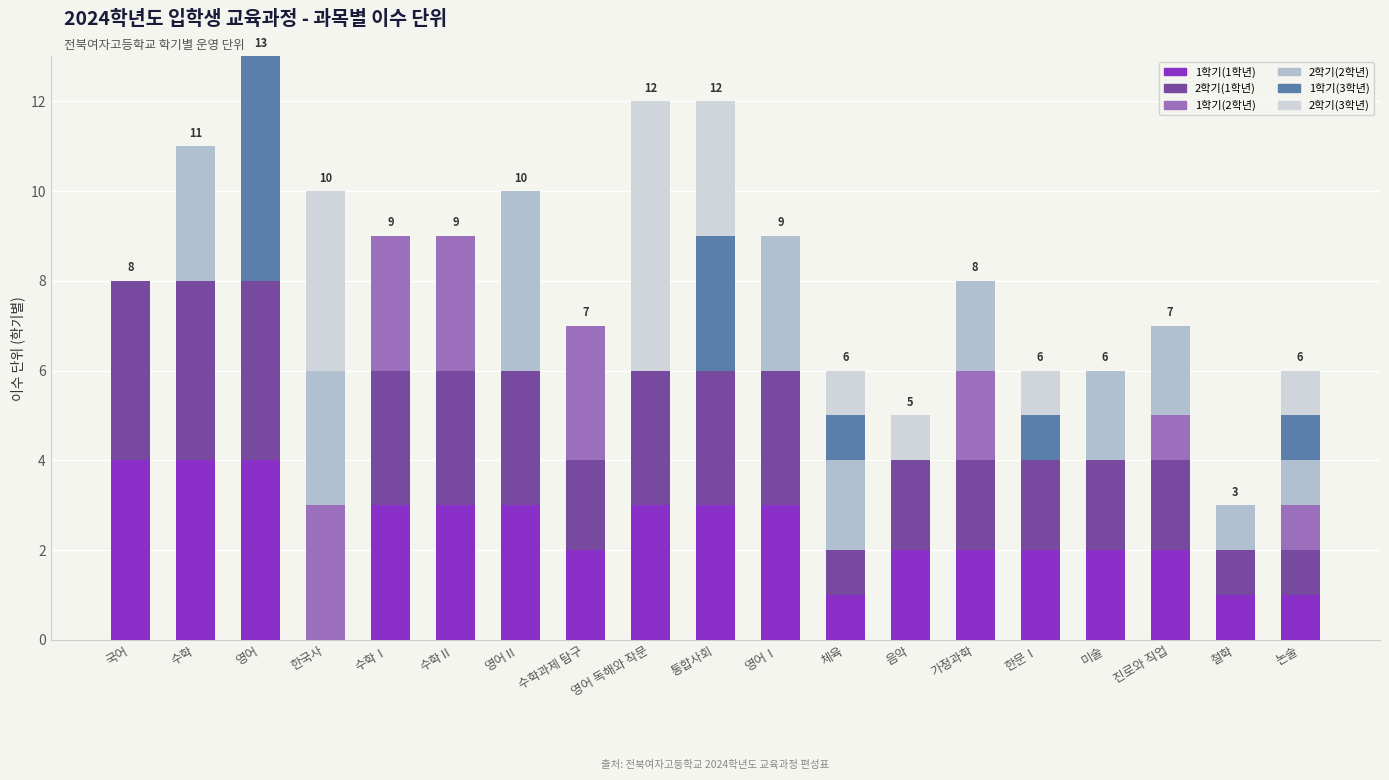

The value of 1학기(1학년) at 미술 is 3. True or false?

False